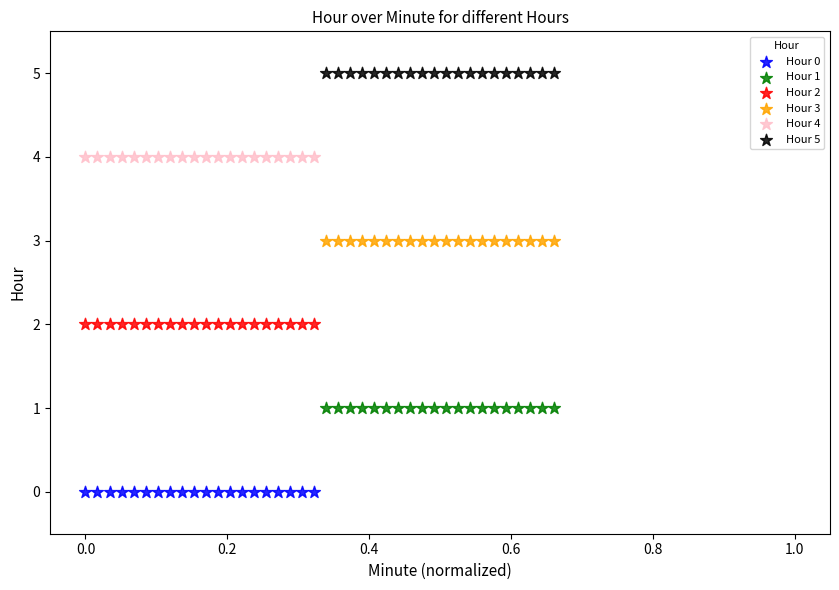

Which series reaches the minimum Y coordinate?

Hour 0